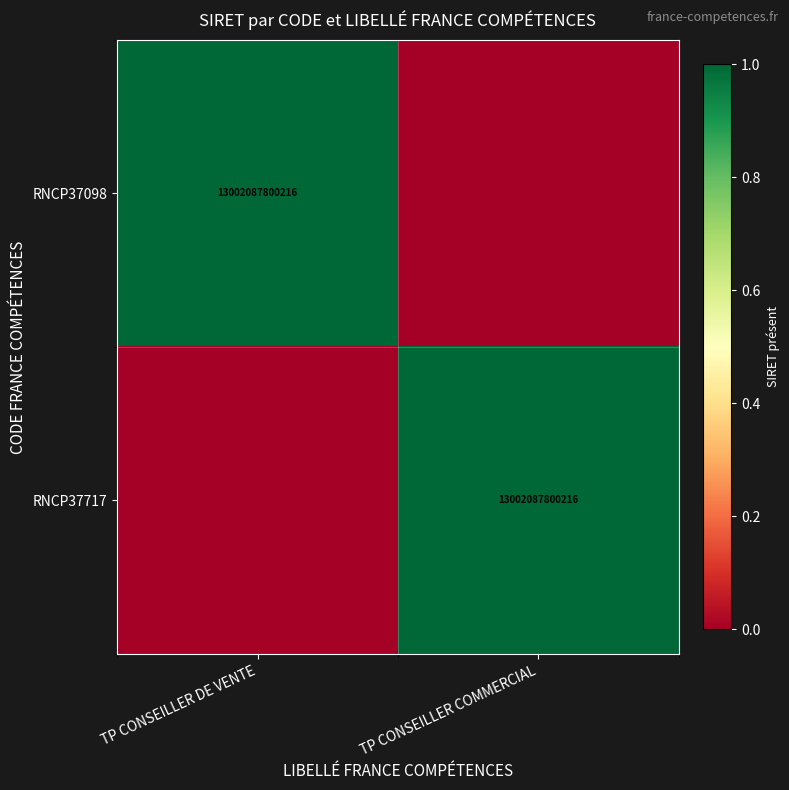

Between TP CONSEILLER DE VENTE and TP CONSEILLER COMMERCIAL, which is larger?

TP CONSEILLER DE VENTE